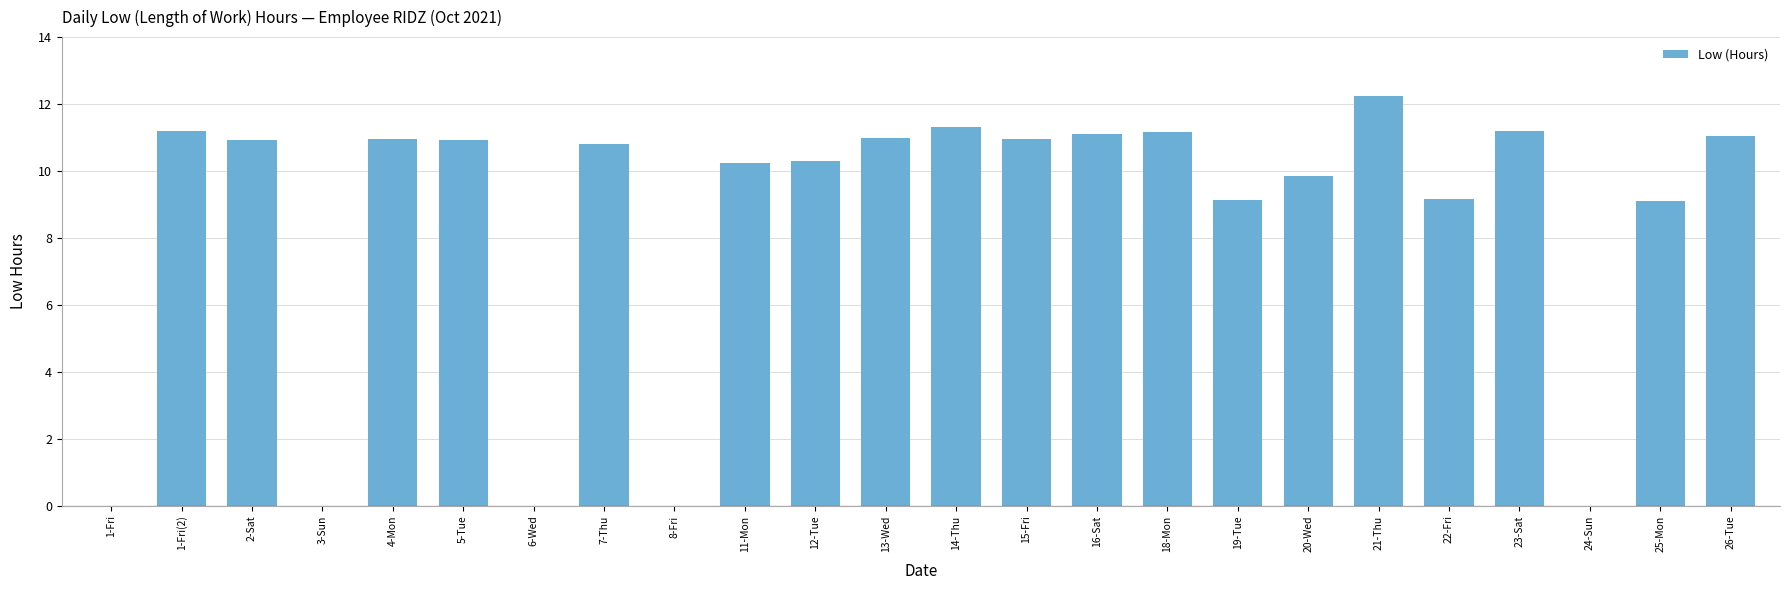

What is the change in value from 2-Sat to 12-Tue?

-0.6